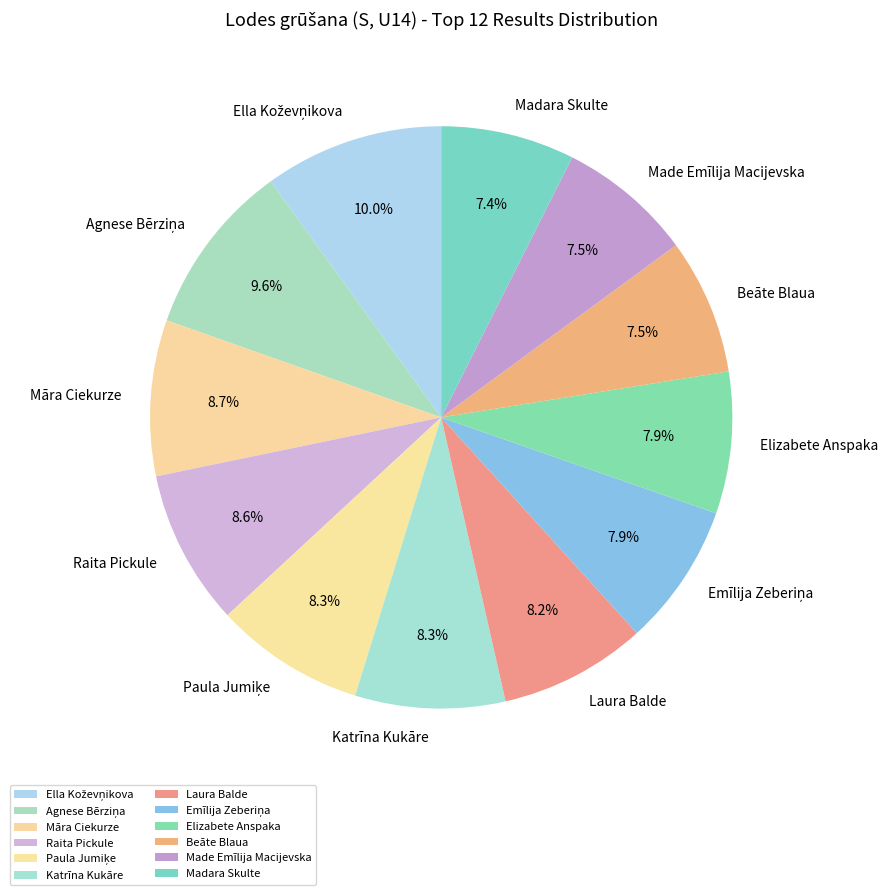

Is there a majority slice in this chart?

No